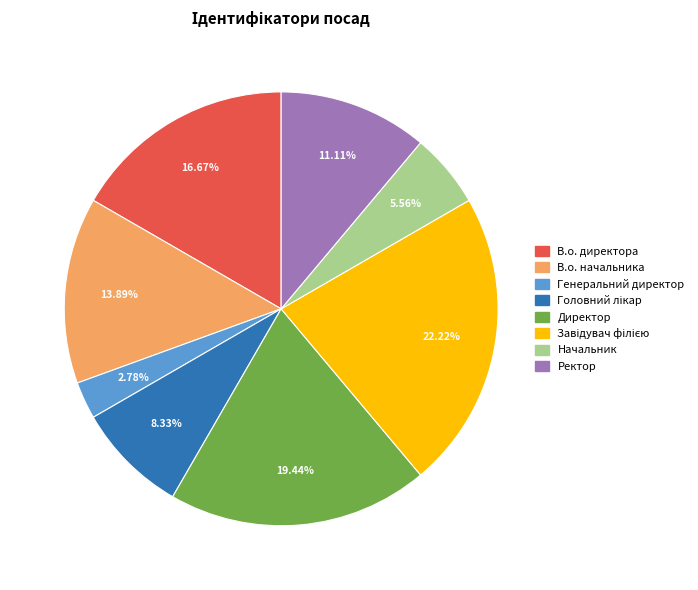

To the nearest percent, what is the difference between the largest and smallest slice percentages?

19%